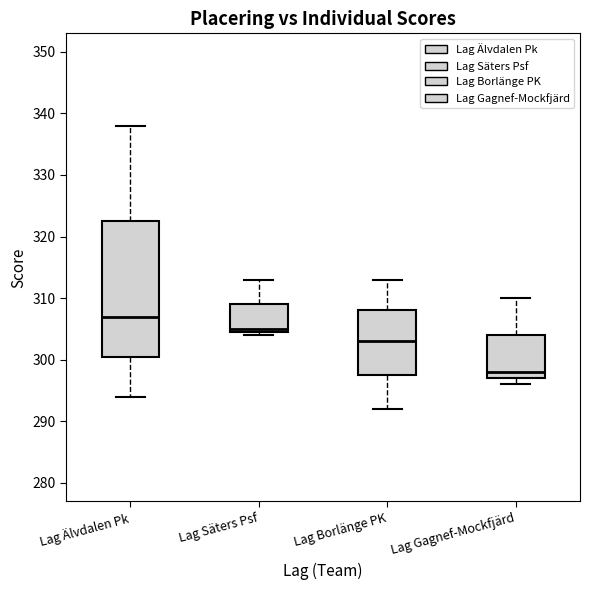

Reading left to right, transcribe this box plot: for each box, give where its median line is, the range the box spans, and where its two whiskers end, as read against the y-axis. The values are not printed on the chart, so give them approximately, as read against the axis.

Lag Älvdalen Pk: median 307, box 301 to 323, whiskers 294 to 338
Lag Säters Psf: median 305 (just above the box's lower edge), box 305 to 309, whiskers 304 to 313
Lag Borlänge PK: median 303, box 298 to 308, whiskers 292 to 313
Lag Gagnef-Mockfjärd: median 298, box 297 to 304, whiskers 296 to 310